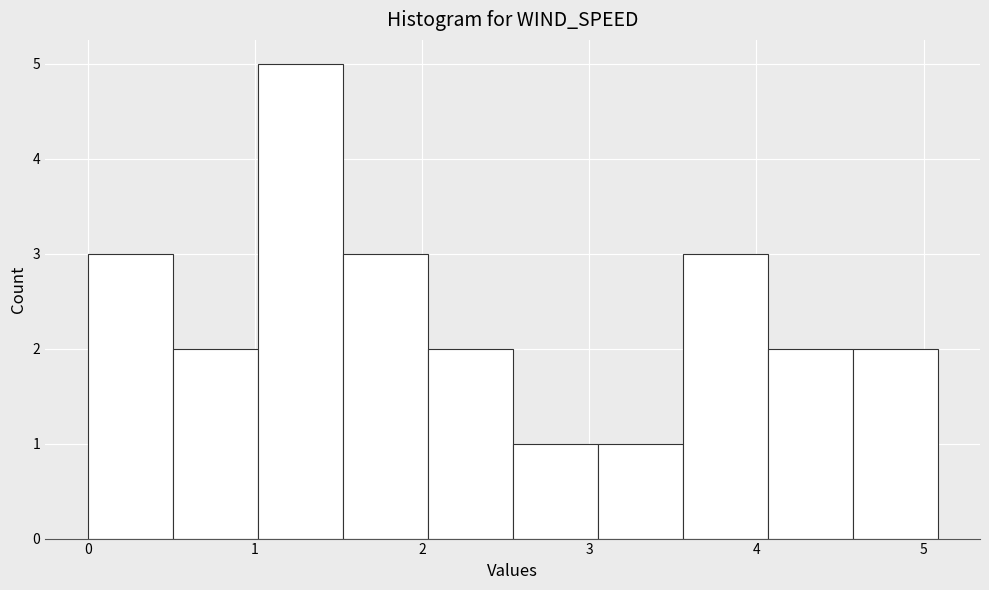

Which range on the x-axis has the tallest bar?

1.0 to 1.5